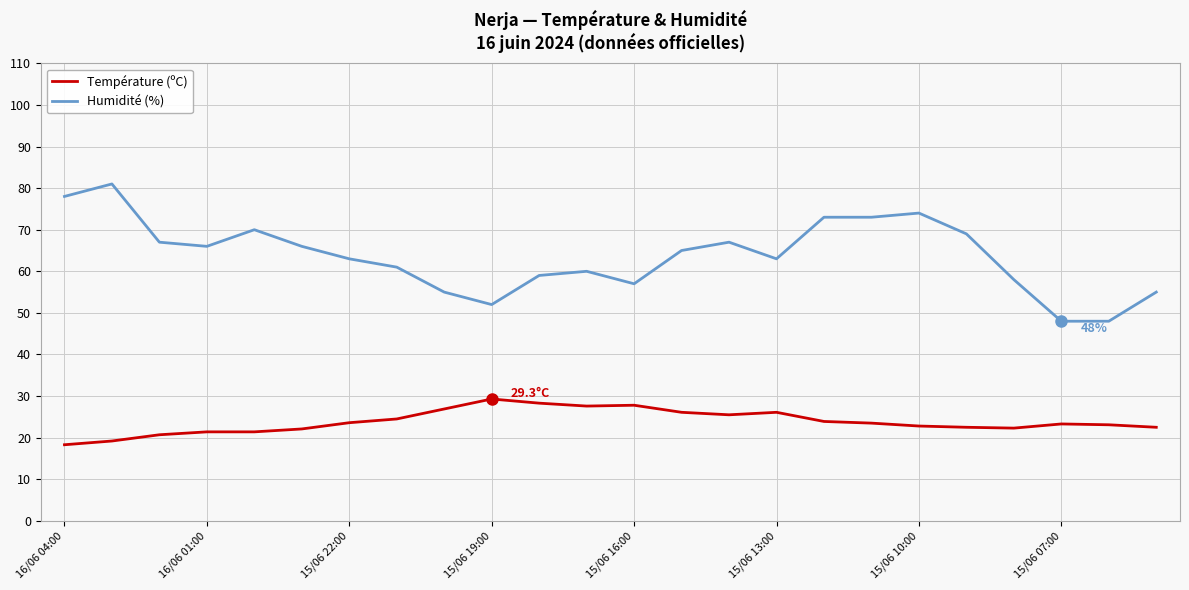

Which series has the largest total across all categories?

Humidité (%)